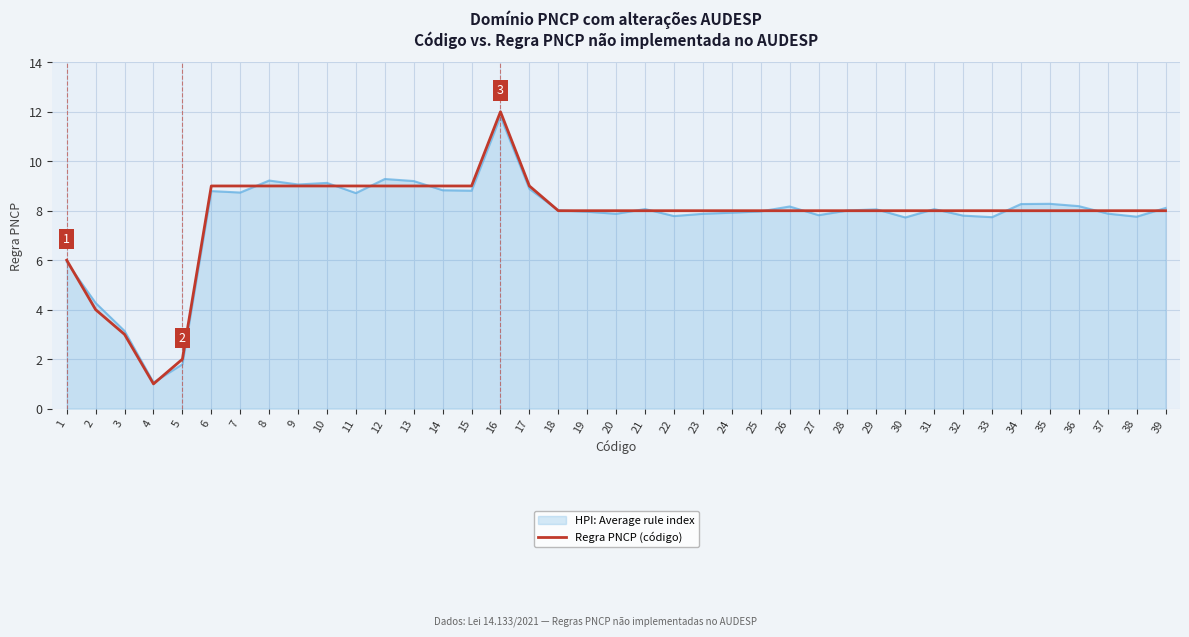

Which series has the widest spread of values?

Regra PNCP (código)